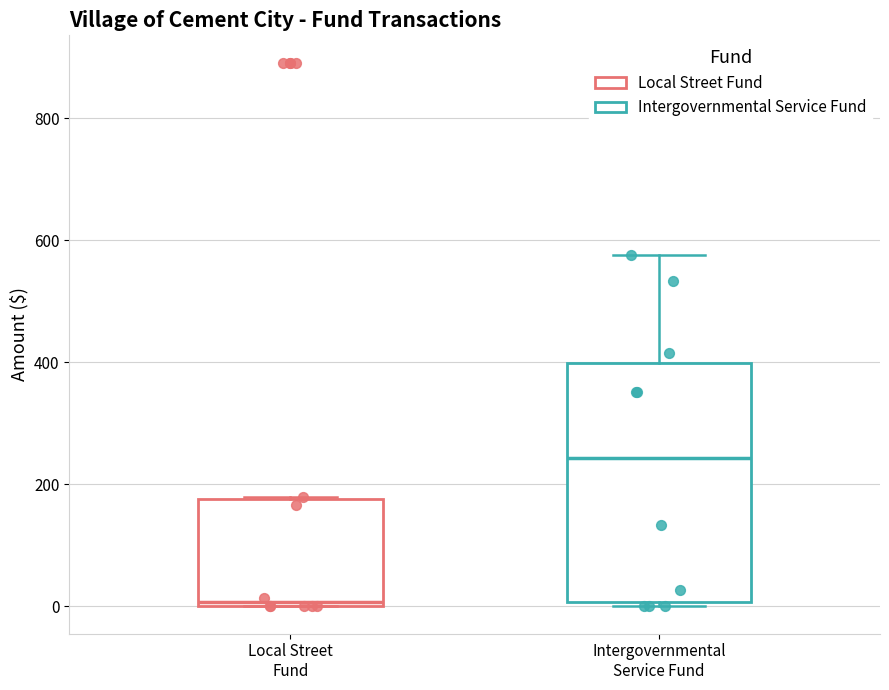

Which box's median line is the highest?

Intergovernmental Service Fund